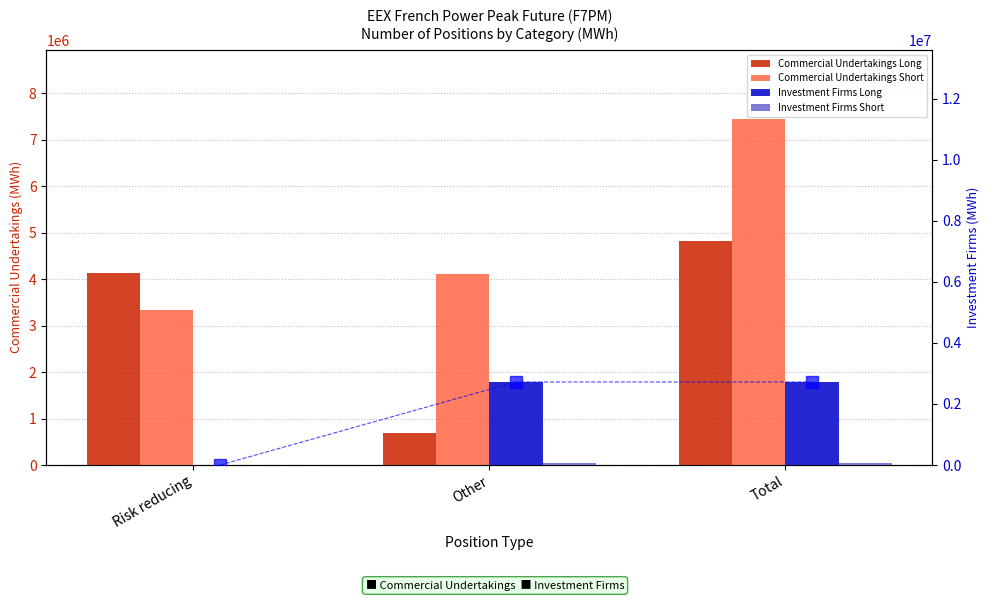

True or false: Investment Firms Long has a value of 1900265 at Total.

False